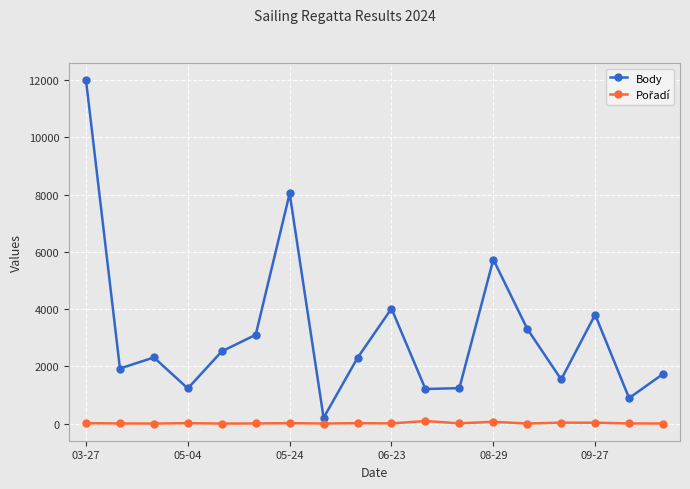

Which series has the largest total across all categories?

Body